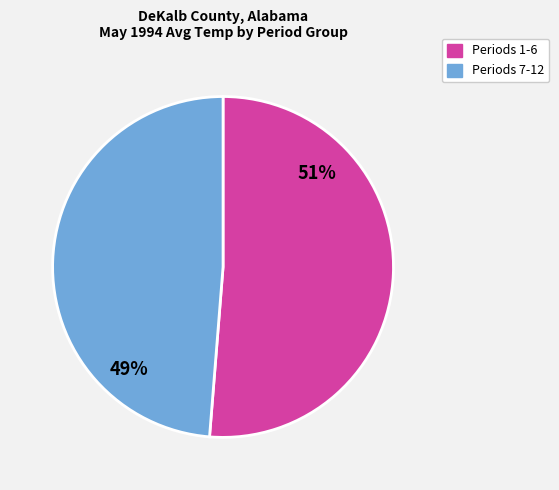

Is there any slice that represents more than half of the pie?

Yes